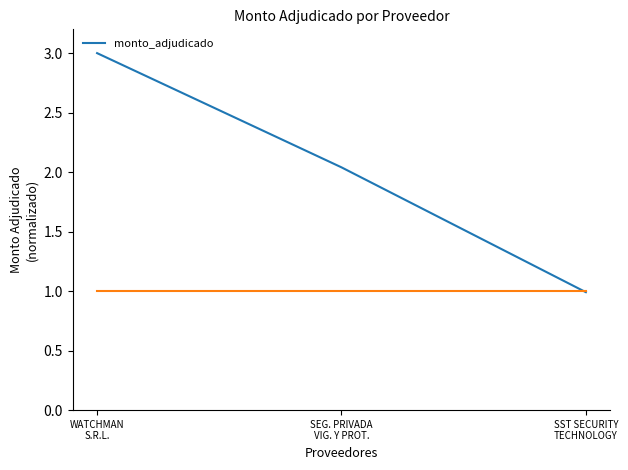

Which label corresponds to the largest value in the chart?

WATCHMAN
S.R.L.